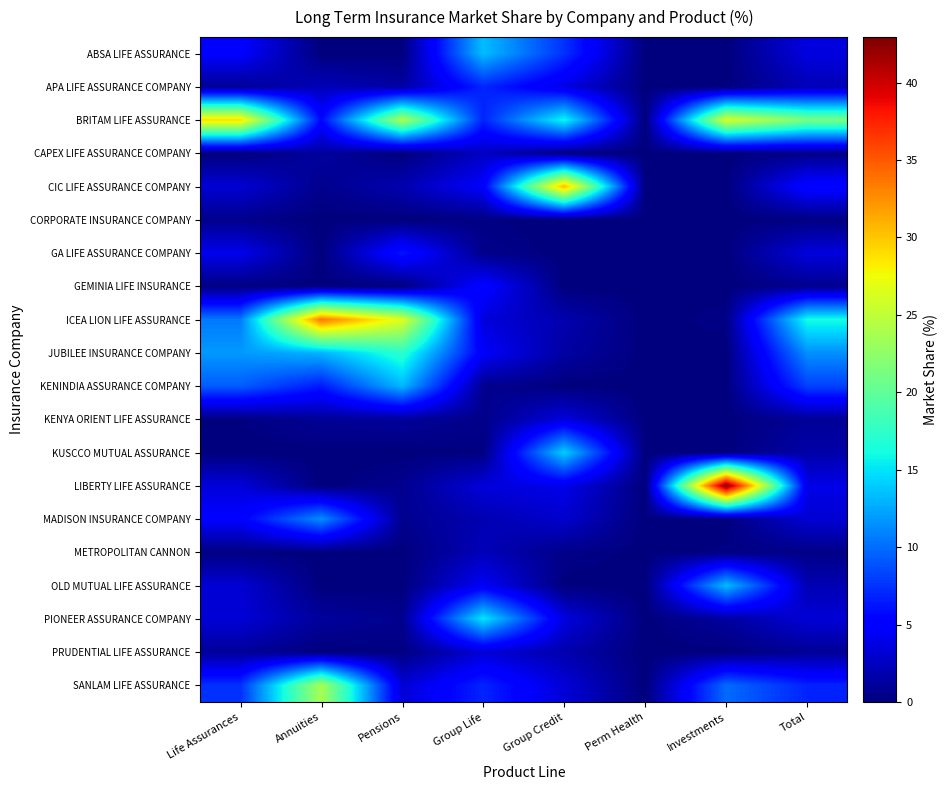

Reading left to right, list all the values displayed in this chart.

ABSA LIFE ASSURANCE: Life Assurances=5.0	Annuities=0.0	Pensions=0.0	Group Life=13.4	Group Credit=7.5	Perm Health=0.0	Investments=0.0	Total=3.7
APA LIFE ASSURANCE COMPANY: Life Assurances=0.9	Annuities=2.2	Pensions=1.4	Group Life=7.0	Group Credit=3.8	Perm Health=0.0	Investments=0.0	Total=2.1
BRITAM LIFE ASSURANCE: Life Assurances=29.1	Annuities=5.5	Pensions=24.0	Group Life=6.9	Group Credit=16.0	Perm Health=0.0	Investments=26.3	Total=21.3
CAPEX LIFE ASSURANCE COMPANY: Life Assurances=0.0	Annuities=1.3	Pensions=0.0	Group Life=2.6	Group Credit=0.1	Perm Health=0.0	Investments=0.0	Total=0.4
CIC LIFE ASSURANCE COMPANY: Life Assurances=3.2	Annuities=0.6	Pensions=1.9	Group Life=4.9	Group Credit=30.8	Perm Health=0.0	Investments=0.0	Total=5.6
CORPORATE INSURANCE COMPANY: Life Assurances=0.5	Annuities=0.0	Pensions=0.0	Group Life=0.2	Group Credit=0.0	Perm Health=0.0	Investments=0.0	Total=0.2
GA LIFE ASSURANCE COMPANY: Life Assurances=4.2	Annuities=0.0	Pensions=6.3	Group Life=0.5	Group Credit=0.0	Perm Health=0.0	Investments=0.0	Total=3.6
GEMINIA LIFE INSURANCE: Life Assurances=0.2	Annuities=0.0	Pensions=0.0	Group Life=5.4	Group Credit=0.0	Perm Health=0.0	Investments=0.0	Total=0.6
ICEA LION LIFE ASSURANCE: Life Assurances=10.5	Annuities=33.6	Pensions=26.6	Group Life=3.5	Group Credit=1.8	Perm Health=0.0	Investments=0.3	Total=16.2
JUBILEE INSURANCE COMPANY: Life Assurances=11.9	Annuities=13.0	Pensions=17.2	Group Life=4.7	Group Credit=1.4	Perm Health=0.0	Investments=0.0	Total=11.5
KENINDIA ASSURANCE COMPANY: Life Assurances=9.4	Annuities=6.5	Pensions=13.2	Group Life=0.7	Group Credit=0.0	Perm Health=0.0	Investments=0.0	Total=8.1
KENYA ORIENT LIFE ASSURANCE: Life Assurances=0.1	Annuities=0.9	Pensions=1.1	Group Life=0.4	Group Credit=3.6	Perm Health=0.0	Investments=0.0	Total=1.0
KUSCCO MUTUAL ASSURANCE: Life Assurances=0.0	Annuities=0.0	Pensions=0.0	Group Life=0.2	Group Credit=14.1	Perm Health=0.0	Investments=0.0	Total=1.6
LIBERTY LIFE ASSURANCE: Life Assurances=3.4	Annuities=0.0	Pensions=0.6	Group Life=3.5	Group Credit=4.1	Perm Health=0.0	Investments=42.9	Total=4.0
MADISON INSURANCE COMPANY: Life Assurances=5.0	Annuities=11.4	Pensions=0.7	Group Life=1.9	Group Credit=3.0	Perm Health=0.0	Investments=0.0	Total=3.2
METROPOLITAN CANNON: Life Assurances=0.2	Annuities=0.0	Pensions=0.0	Group Life=2.2	Group Credit=0.4	Perm Health=0.0	Investments=0.2	Total=0.3
OLD MUTUAL LIFE ASSURANCE: Life Assurances=3.2	Annuities=0.0	Pensions=0.0	Group Life=4.6	Group Credit=0.0	Perm Health=0.0	Investments=13.4	Total=2.0
PIONEER ASSURANCE COMPANY: Life Assurances=3.3	Annuities=1.1	Pensions=0.6	Group Life=15.1	Group Credit=3.6	Perm Health=0.0	Investments=1.3	Total=3.3
PRUDENTIAL LIFE ASSURANCE: Life Assurances=1.1	Annuities=0.0	Pensions=0.2	Group Life=3.3	Group Credit=1.8	Perm Health=0.0	Investments=0.0	Total=0.9
SANLAM LIFE ASSURANCE: Life Assurances=7.4	Annuities=23.8	Pensions=3.3	Group Life=6.9	Group Credit=3.3	Perm Health=0.0	Investments=9.9	Total=6.9